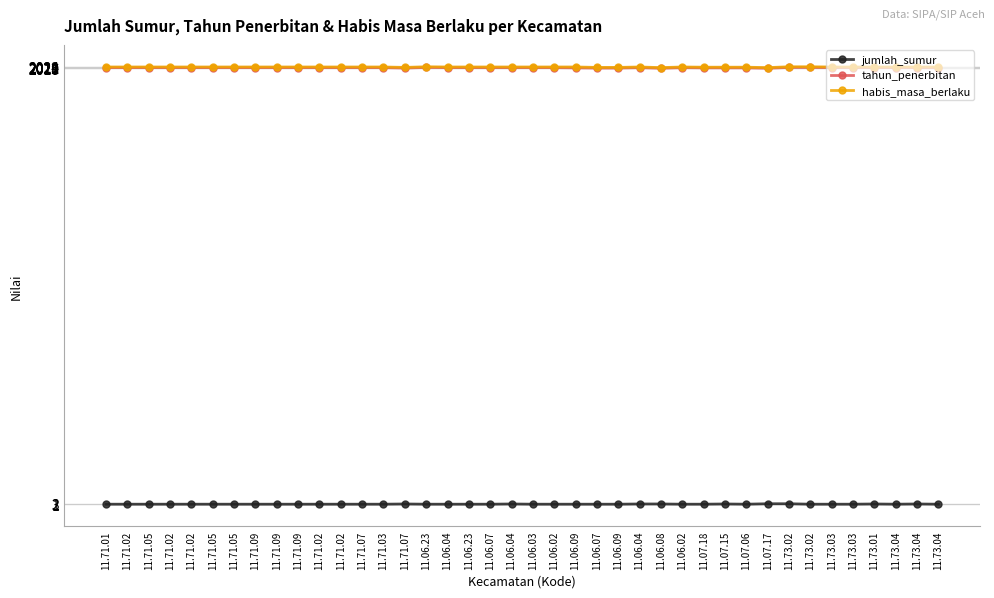

What value does the habis_masa_berlaku series have at 11.71.05?

2023